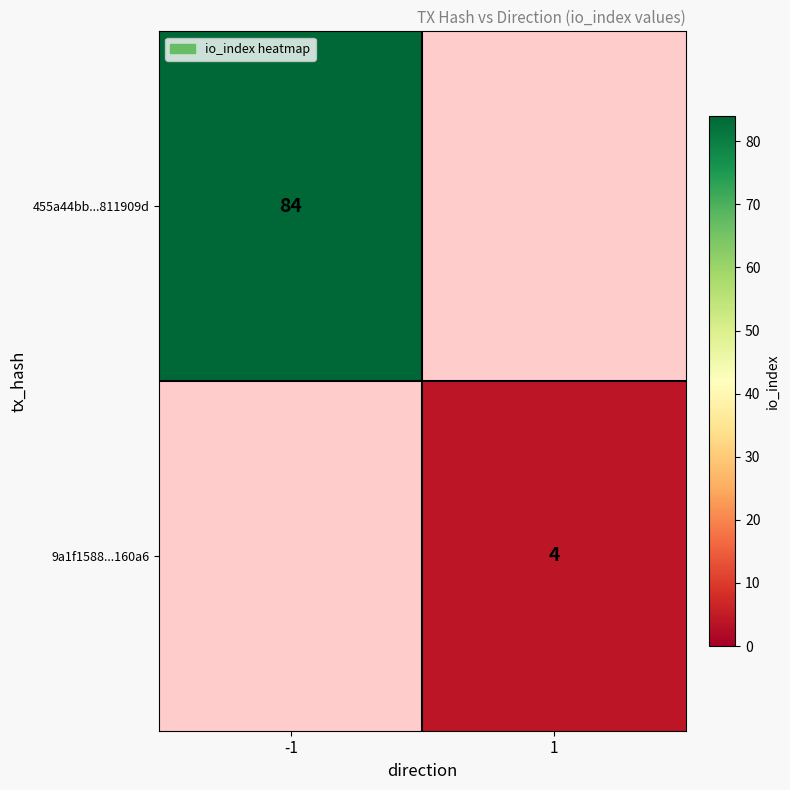

Is the value of 9a1f1588...160a6 at 1 greater than the value of 455a44bb...811909d at -1?

No